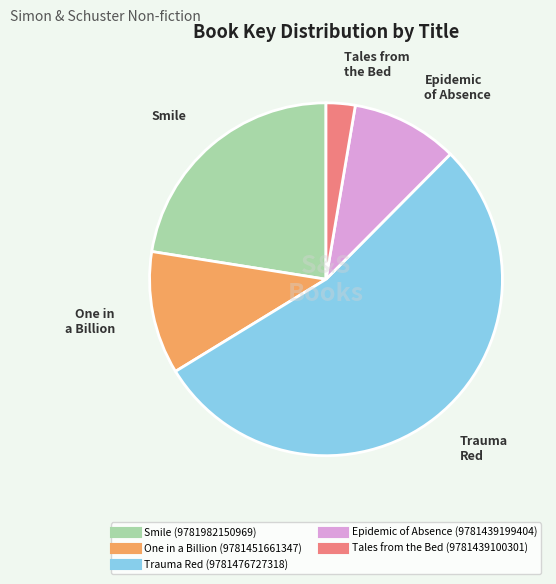

Which slice is the smallest?

Tales from the Bed (9781439100301)